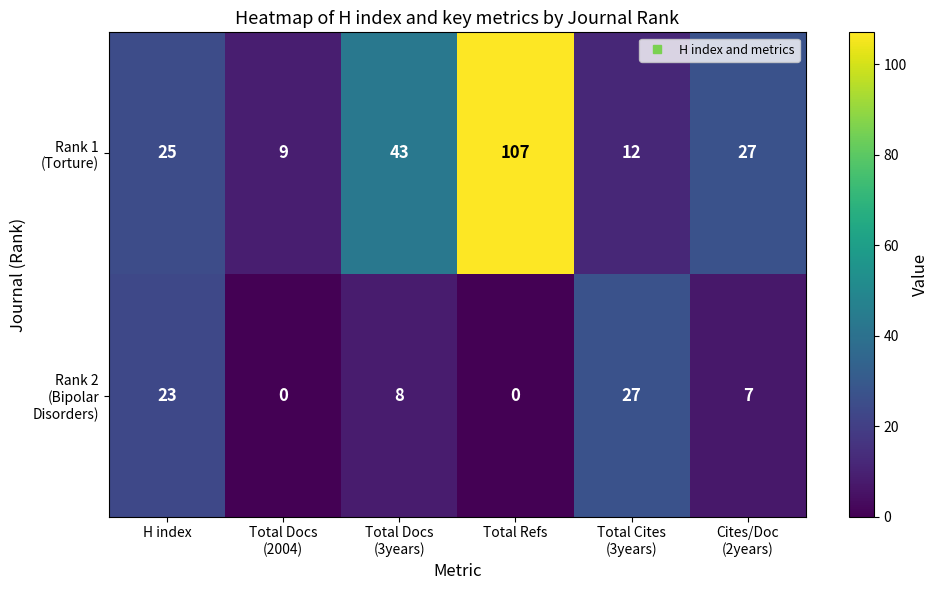

At which category is the sum across all series the highest?

Total Refs